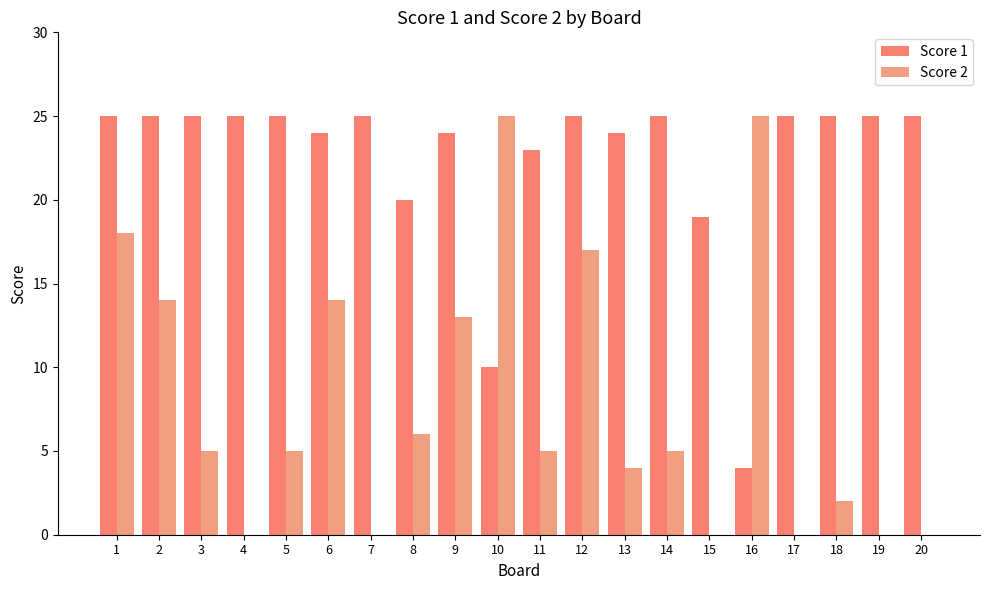

What is the average value of the Score 1 series?

22